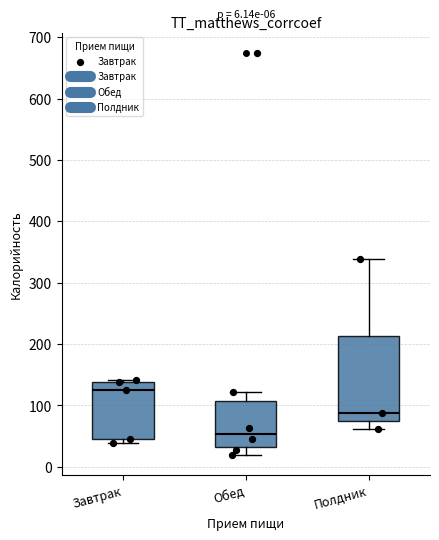

Which box's median line is the highest?

Завтрак